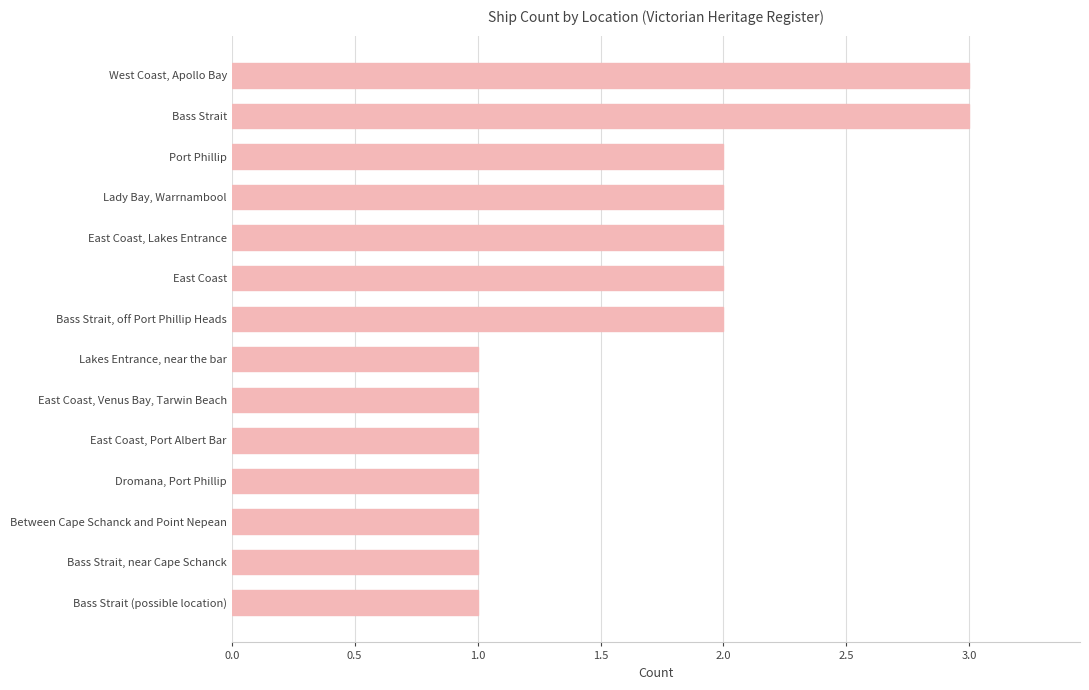

Reading top to bottom, transcribe all the data shown in this chart.

3	3	2	2	2	2	2	1	1	1	1	1	1	1